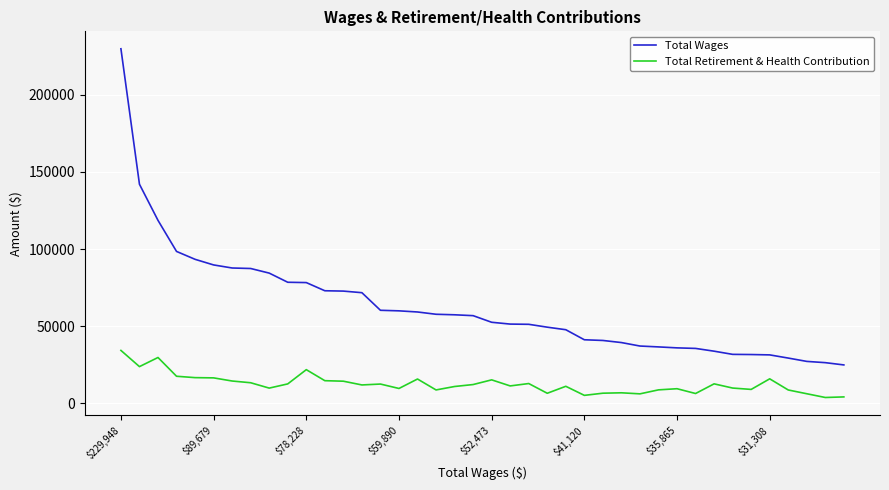

Which series has the widest spread of values?

Total Wages